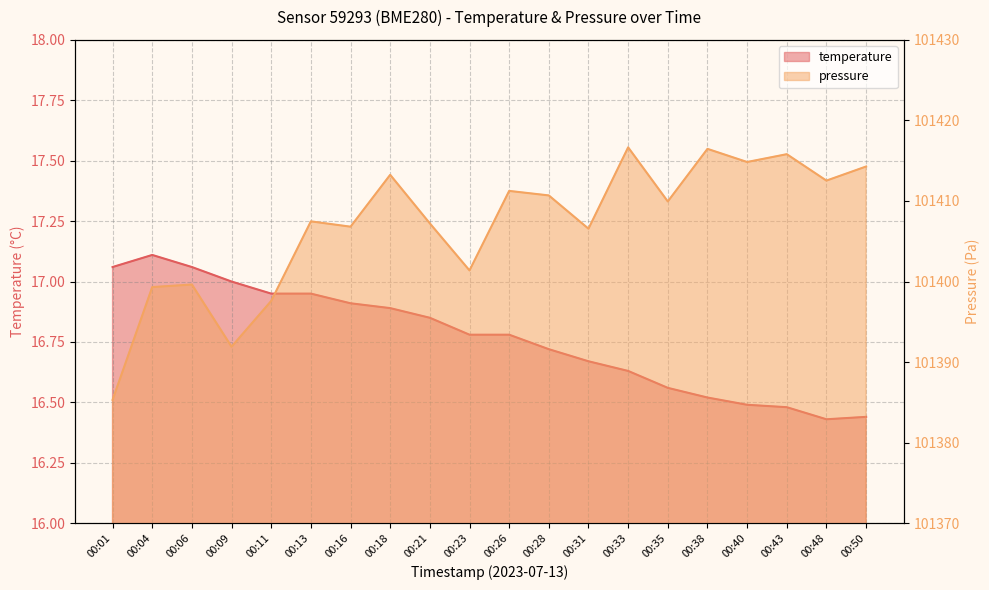

In temperature, how many points are lower than both neighbors (excluding endpoints)?

1